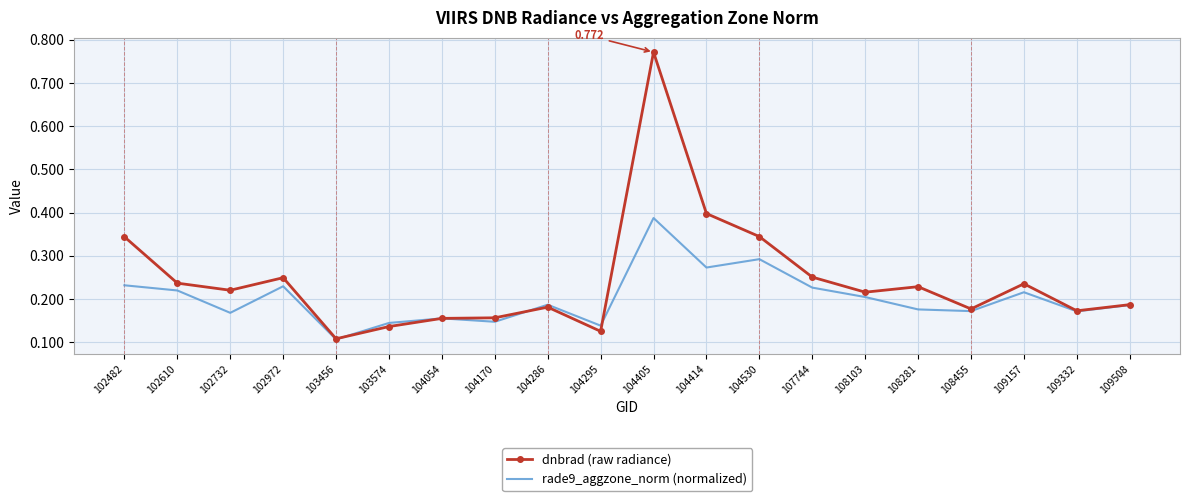

What are all the series names shown in the legend?

dnbrad (raw radiance), rade9_aggzone_norm (normalized)